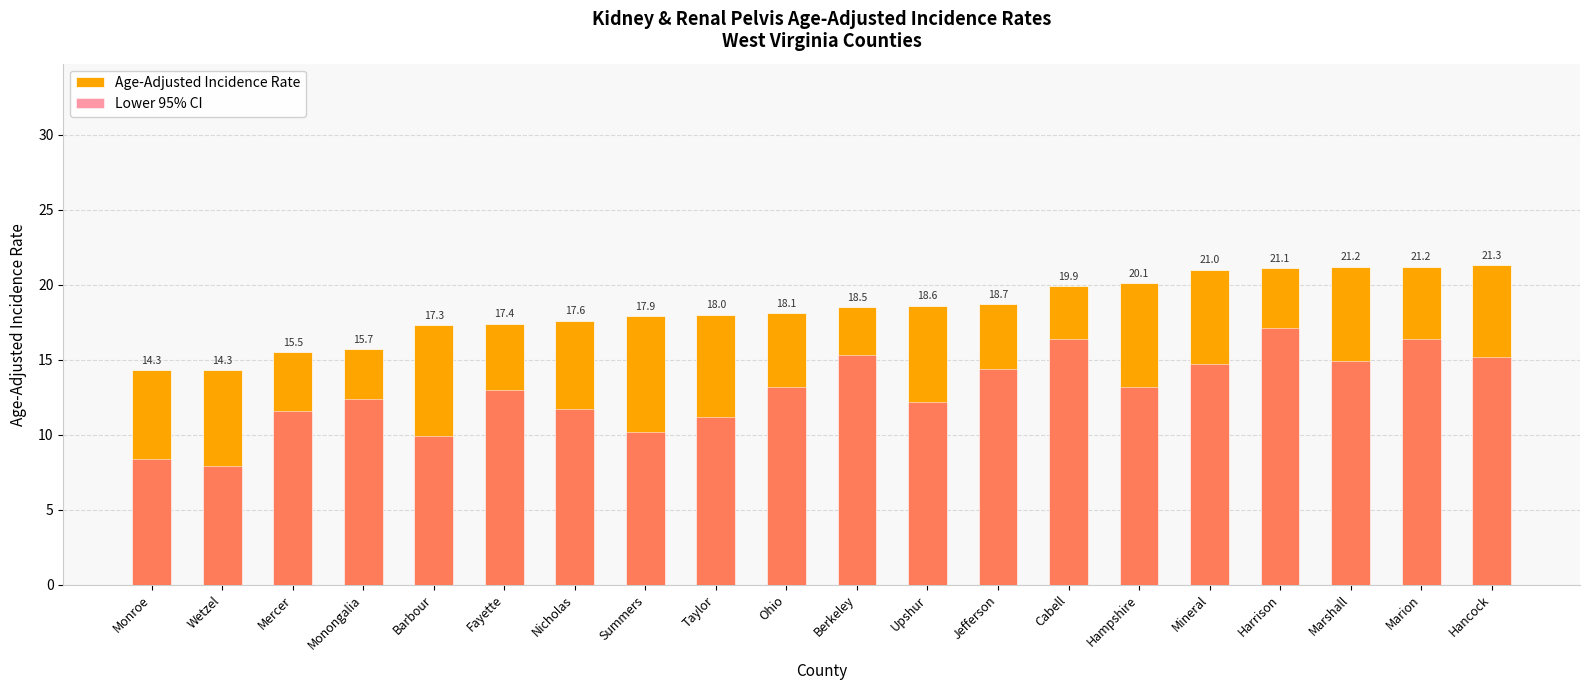

Reading left to right, what are all the values shown in this chart?

Age-Adjusted Incidence Rate: Monroe=14.3	Wetzel=14.3	Mercer=15.5	Monongalia=15.7	Barbour=17.3	Fayette=17.4	Nicholas=17.6	Summers=17.9	Taylor=18.0	Ohio=18.1	Berkeley=18.5	Upshur=18.6	Jefferson=18.7	Cabell=19.9	Hampshire=20.1	Mineral=21.0	Harrison=21.1	Marshall=21.2	Marion=21.2	Hancock=21.3
Lower 95% CI: Monroe=8.4	Wetzel=7.9	Mercer=11.6	Monongalia=12.4	Barbour=9.9	Fayette=13.0	Nicholas=11.7	Summers=10.2	Taylor=11.2	Ohio=13.2	Berkeley=15.3	Upshur=12.2	Jefferson=14.4	Cabell=16.4	Hampshire=13.2	Mineral=14.7	Harrison=17.1	Marshall=14.9	Marion=16.4	Hancock=15.2